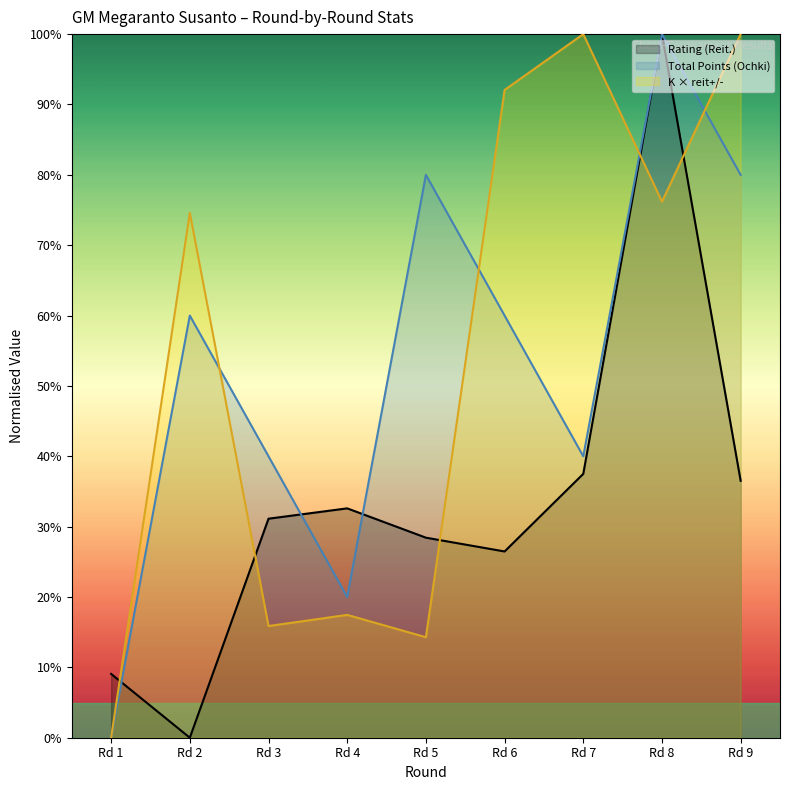

The value of Total Points (Ochki) at Rd 9 is 109.1. True or false?

False